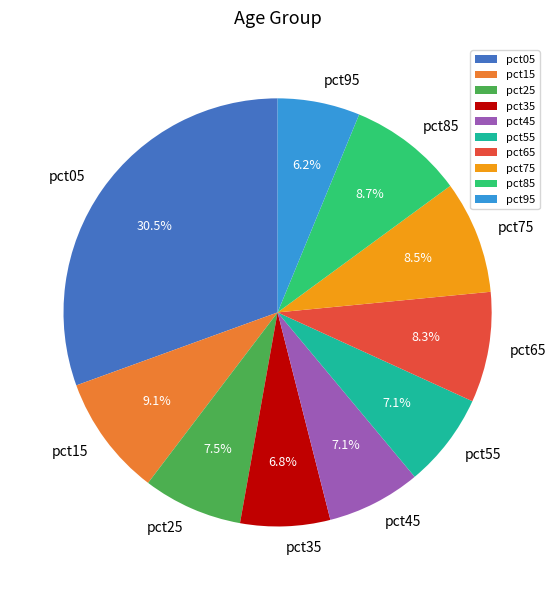

To the nearest percent, what is the difference between the largest and smallest slice percentages?

24%